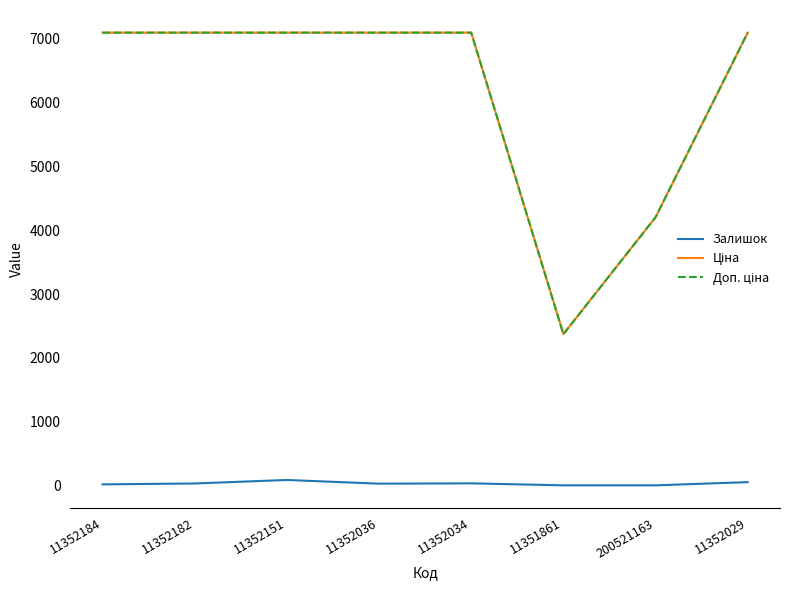

What is the maximum value shown in the chart?

7098.8